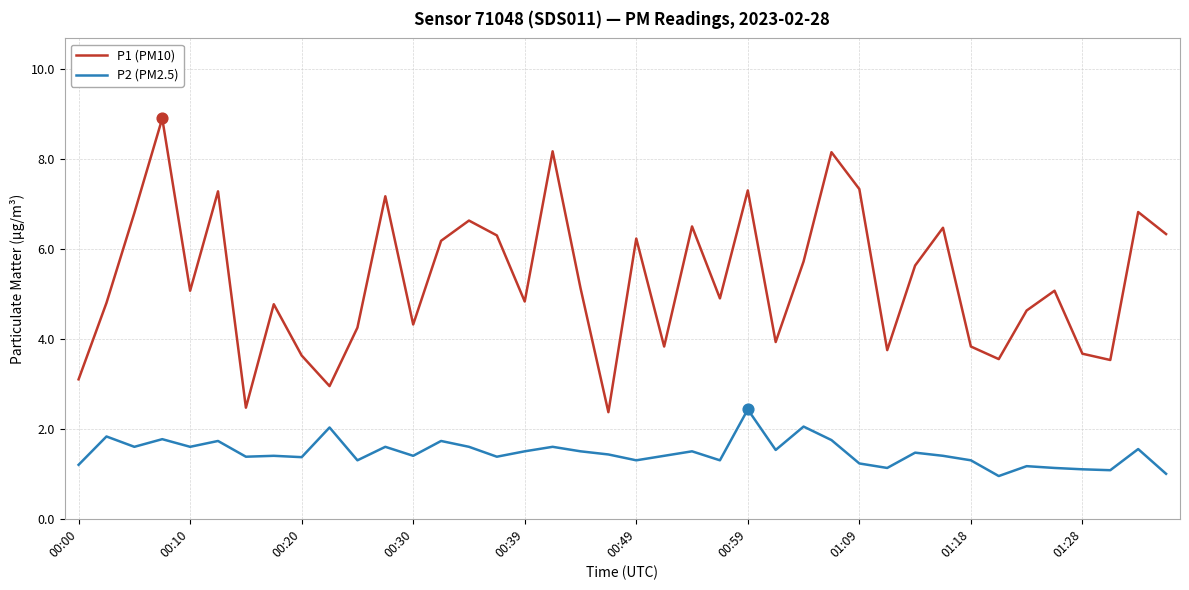

What are all the series names shown in the legend?

P1 (PM10), P2 (PM2.5)